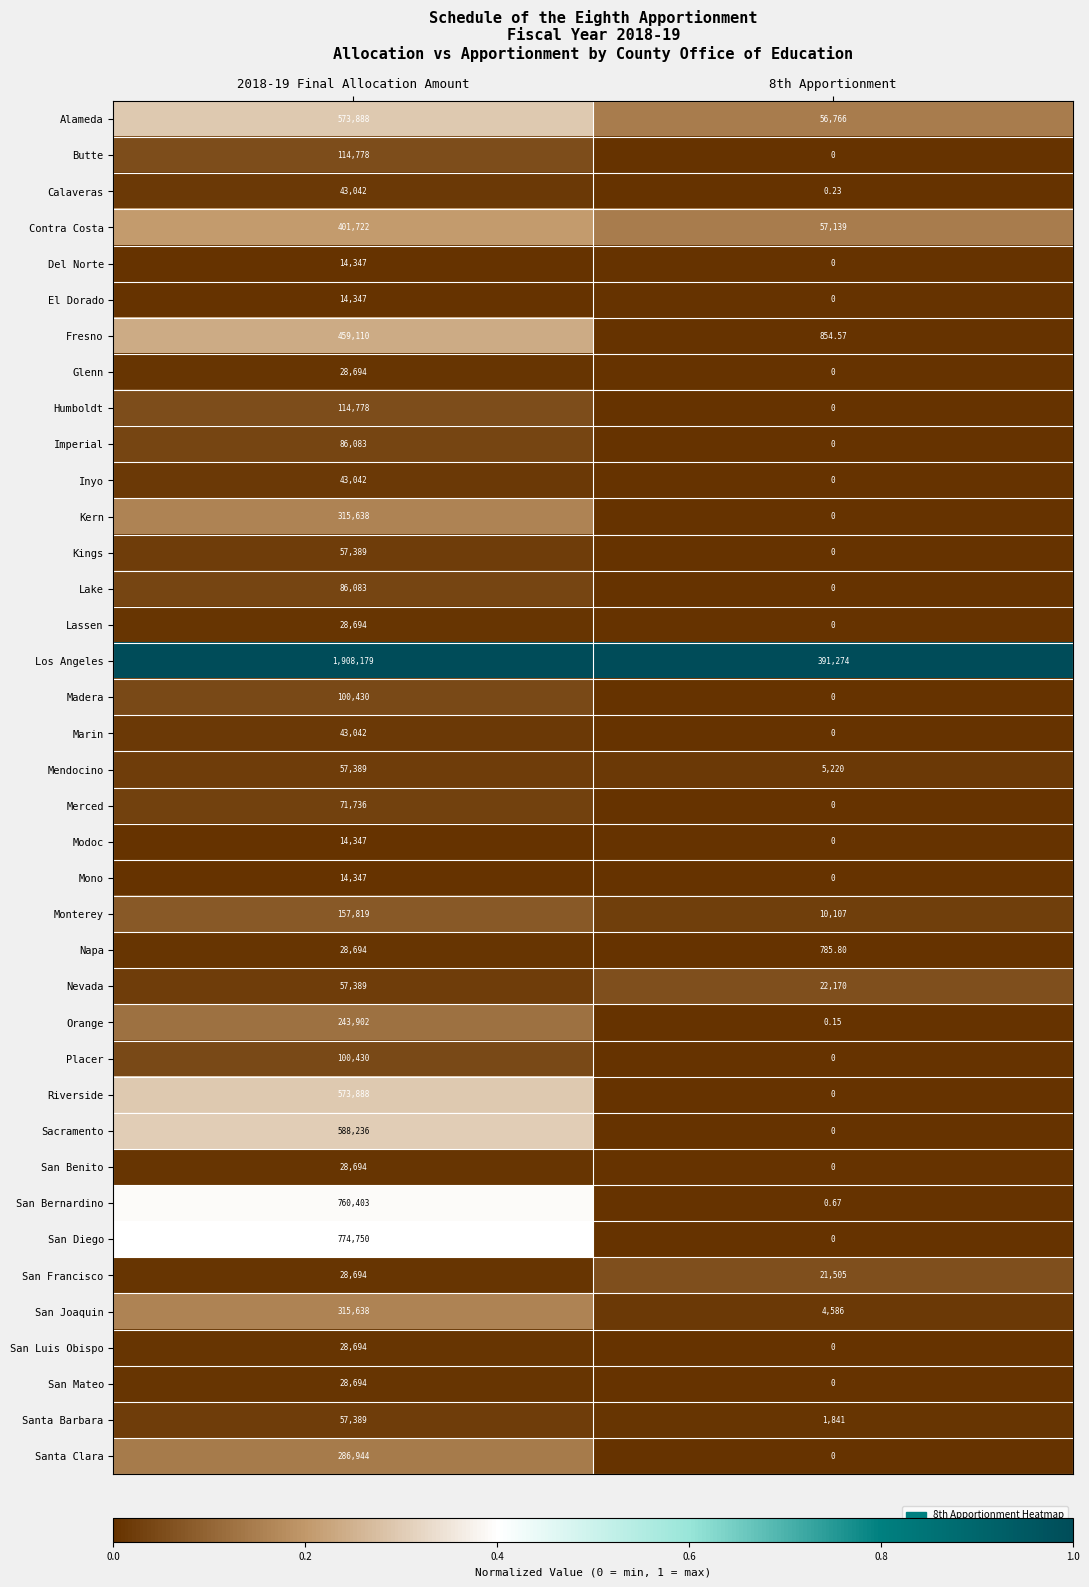

Which series has the largest total across all categories?

Los Angeles